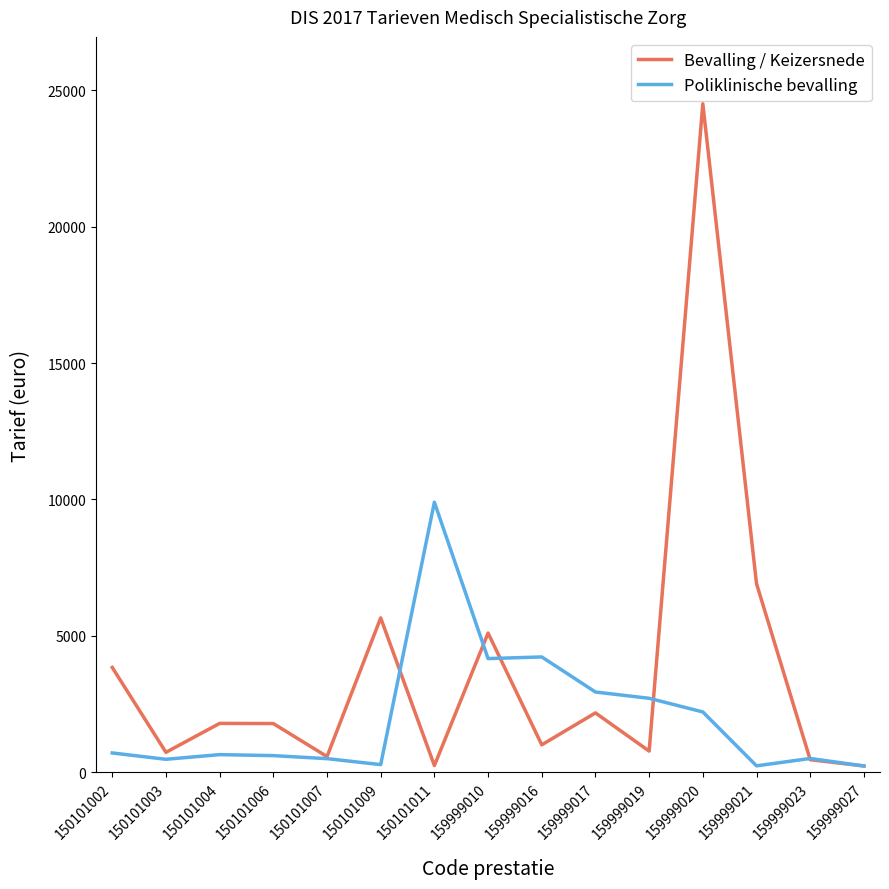

True or false: Poliklinische bevalling and Bevalling / Keizersnede intersect in this chart.

True